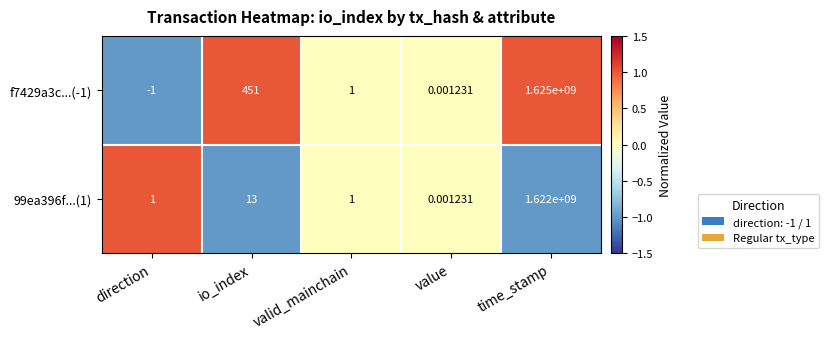

Where is 99ea396f...(1) nearest to the value 811000000?

io_index